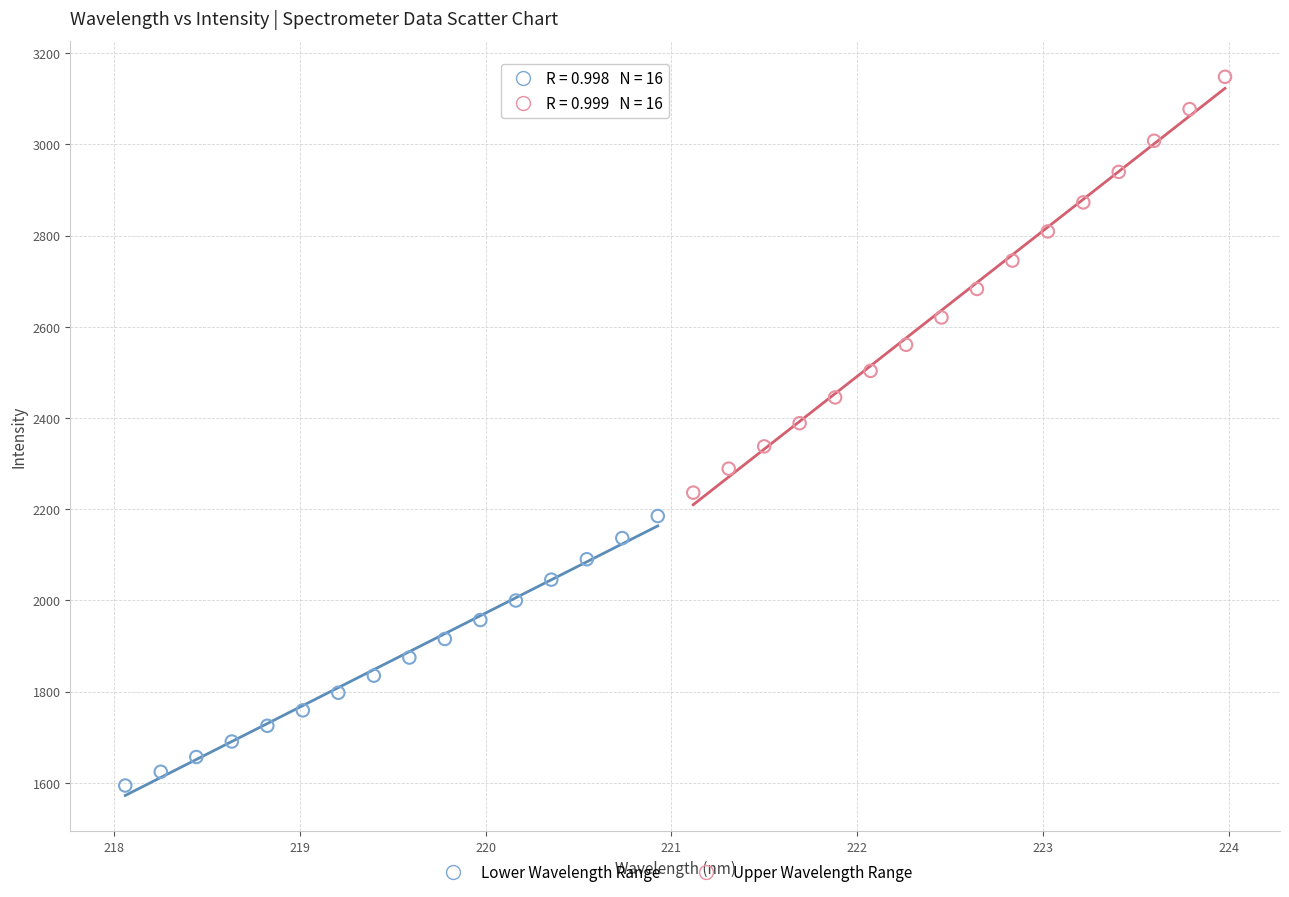

Which series has the widest spread of Y values?

Upper Wavelength Range